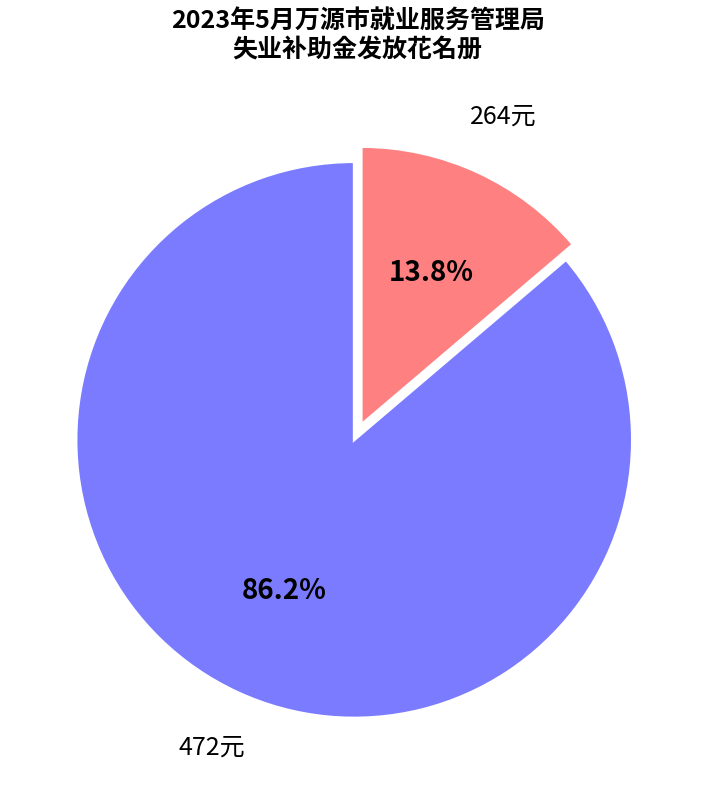

Does any single category account for the majority?

Yes